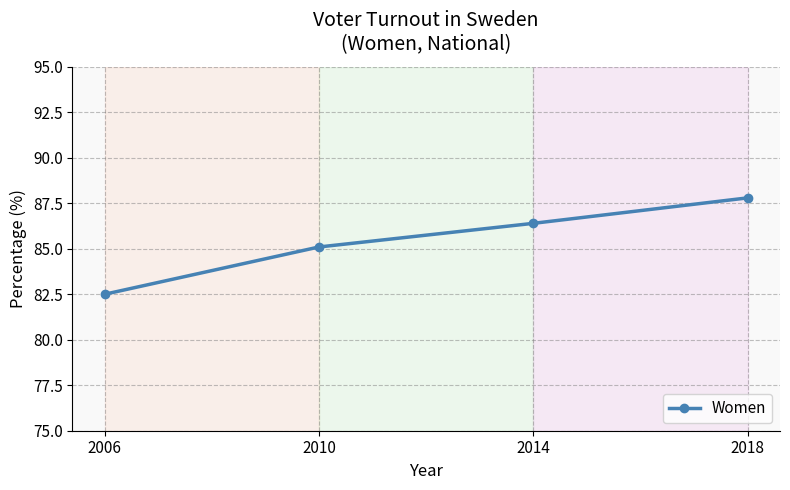

What is the sum of all values?

341.8